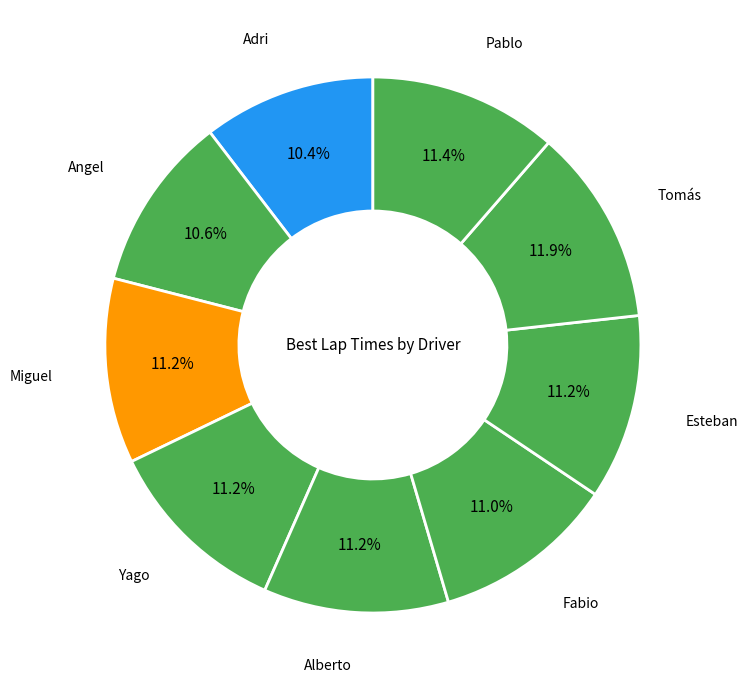

How many segments does this pie chart have?

9